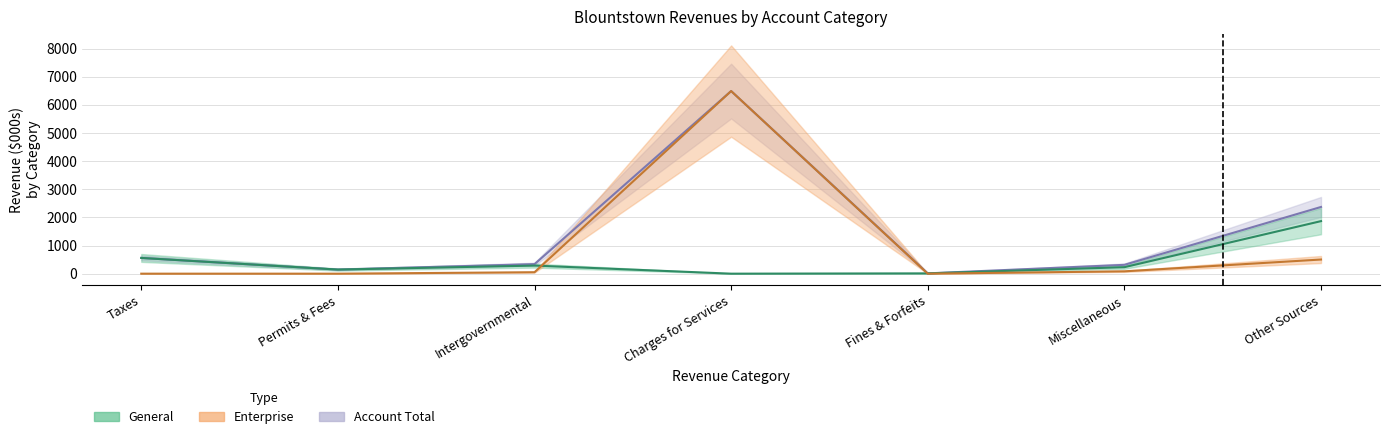

Reading left to right, extract all data points from this chart.

General: 559.0	145.9	287.3	0.0	10.6	230.6	1867.5
Enterprise: 0.0	0.0	51.4	6489.3	0.0	83.2	503.0
Account Total: 559.0	145.9	338.7	6489.3	10.6	313.8	2370.5